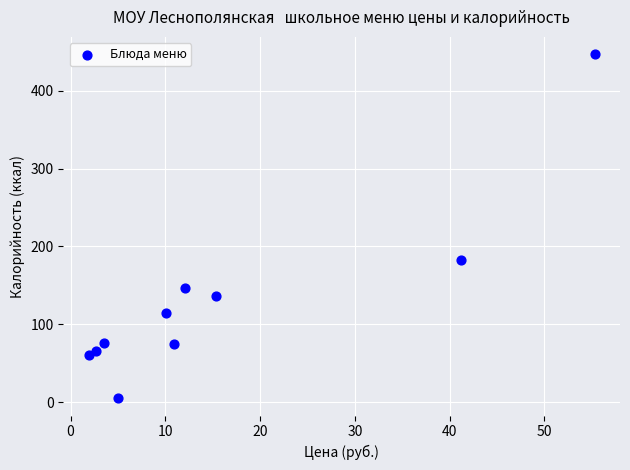

What is the range of Y values (max minus min)?

442